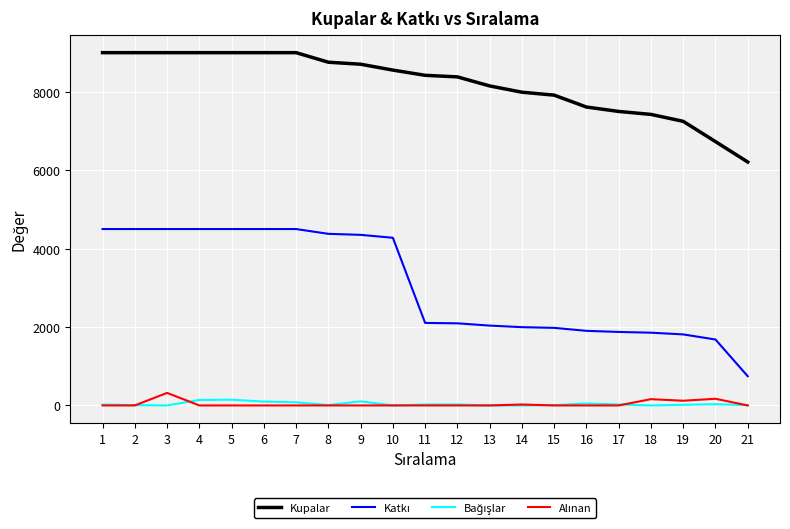

Which series has the largest total across all categories?

Kupalar